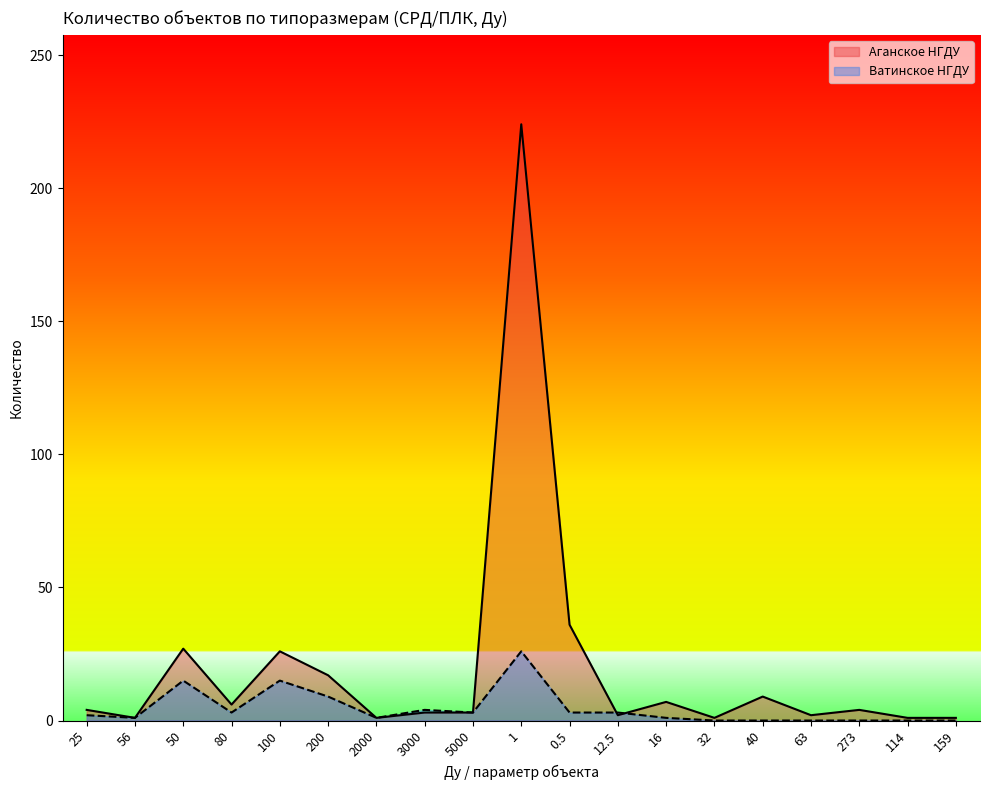

Reading left to right, extract all data points from this chart.

Аганское НГДУ: 4	1	27	6	26	17	1	3	3	224	36	2	7	1	9	2	4	1	1
Ватинское НГДУ: 2	1	15	3	15	9	1	4	3	26	3	3	1	0	0	0	0	0	0